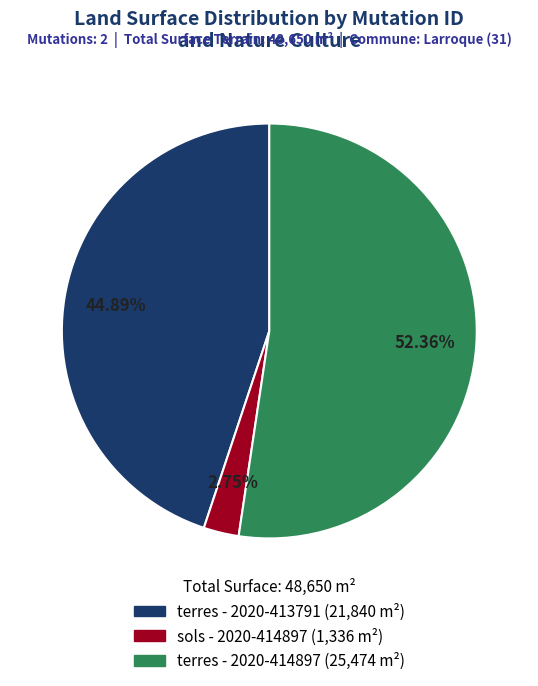

Is there any slice that represents more than half of the pie?

Yes